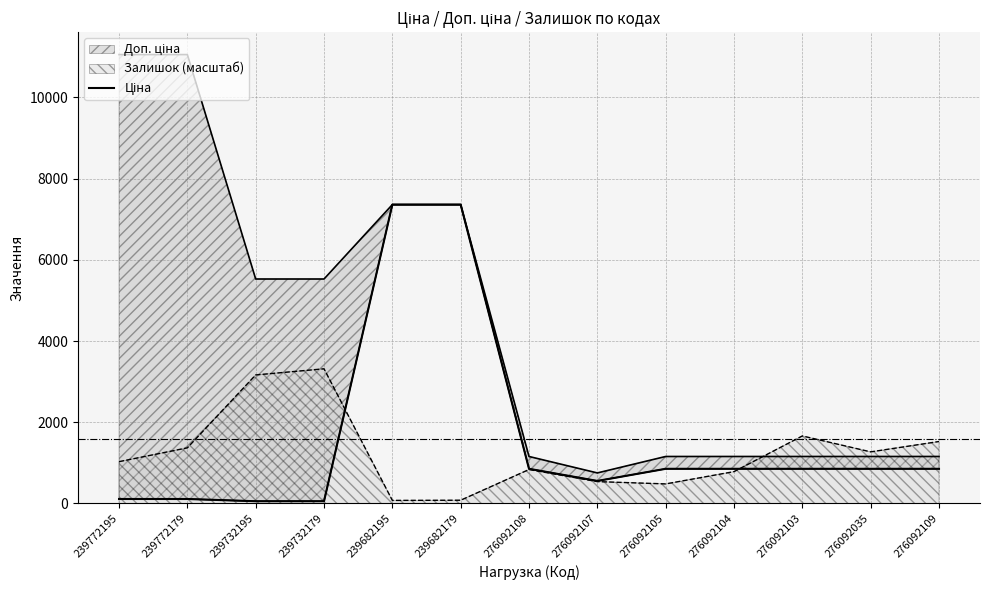

At which category does the chart reach its minimum across all series?

239732195